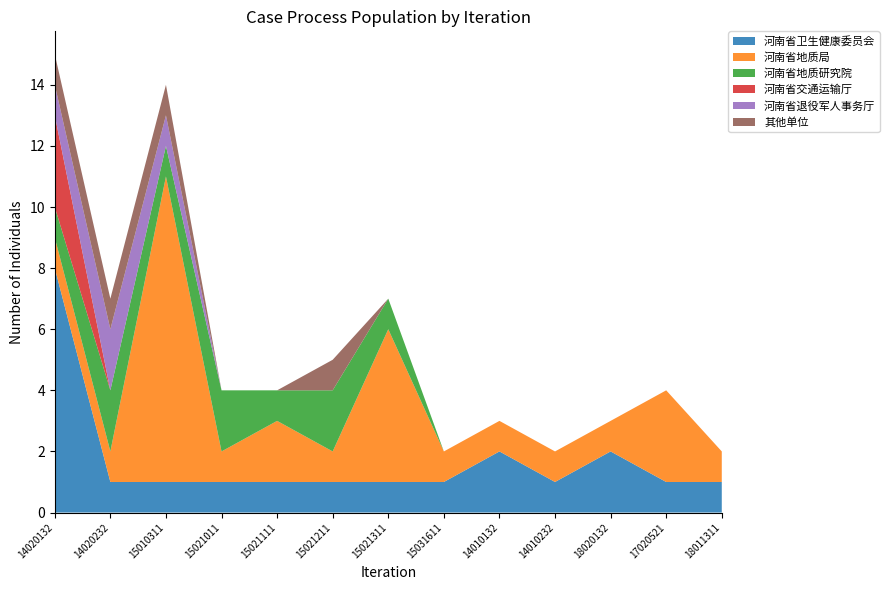

Reading left to right, transcribe all the data shown in this chart.

河南省卫生健康委员会: 14020132=8	14020232=1	15010311=1	15021011=1	15021111=1	15021211=1	15021311=1	15031611=1	14010132=2	14010232=1	18020132=2	17020521=1	18011311=1
河南省地质局: 14020132=1	14020232=1	15010311=10	15021011=1	15021111=2	15021211=1	15021311=5	15031611=1	14010132=1	14010232=1	18020132=1	17020521=3	18011311=1
河南省地质研究院: 14020132=1	14020232=2	15010311=1	15021011=2	15021111=1	15021211=2	15021311=1	15031611=0	14010132=0	14010232=0	18020132=0	17020521=0	18011311=0
河南省交通运输厅: 14020132=3	14020232=0	15010311=0	15021011=0	15021111=0	15021211=0	15021311=0	15031611=0	14010132=0	14010232=0	18020132=0	17020521=0	18011311=0
河南省退役军人事务厅: 14020132=1	14020232=2	15010311=1	15021011=0	15021111=0	15021211=0	15021311=0	15031611=0	14010132=0	14010232=0	18020132=0	17020521=0	18011311=0
其他单位: 14020132=1	14020232=1	15010311=1	15021011=0	15021111=0	15021211=1	15021311=0	15031611=0	14010132=0	14010232=0	18020132=0	17020521=0	18011311=0